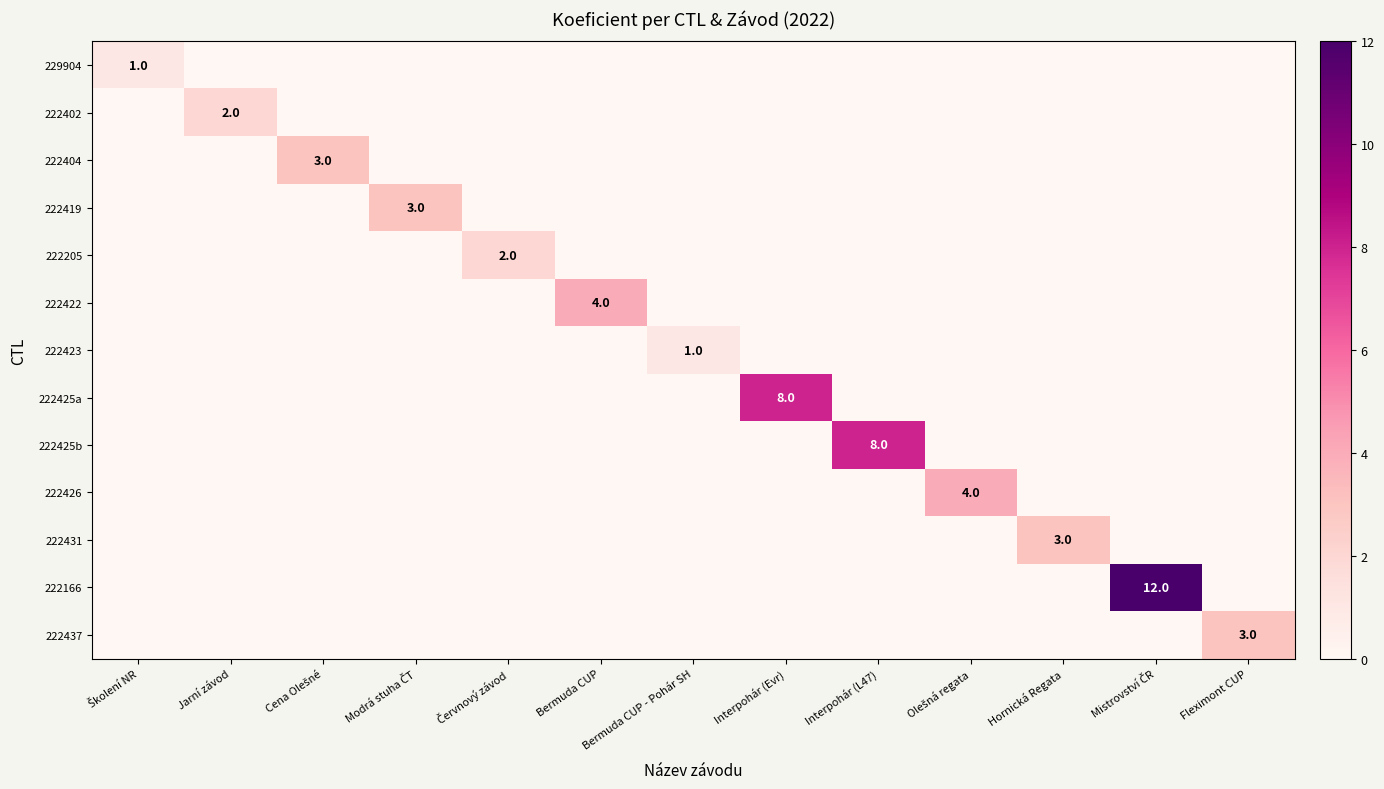

Which series has the largest total across all categories?

222166